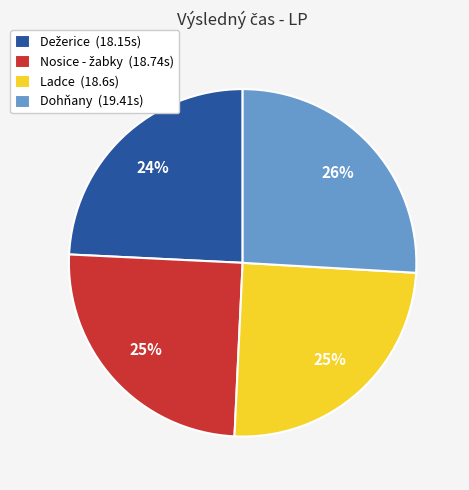

Which category has the biggest portion of the pie?

Dohňany